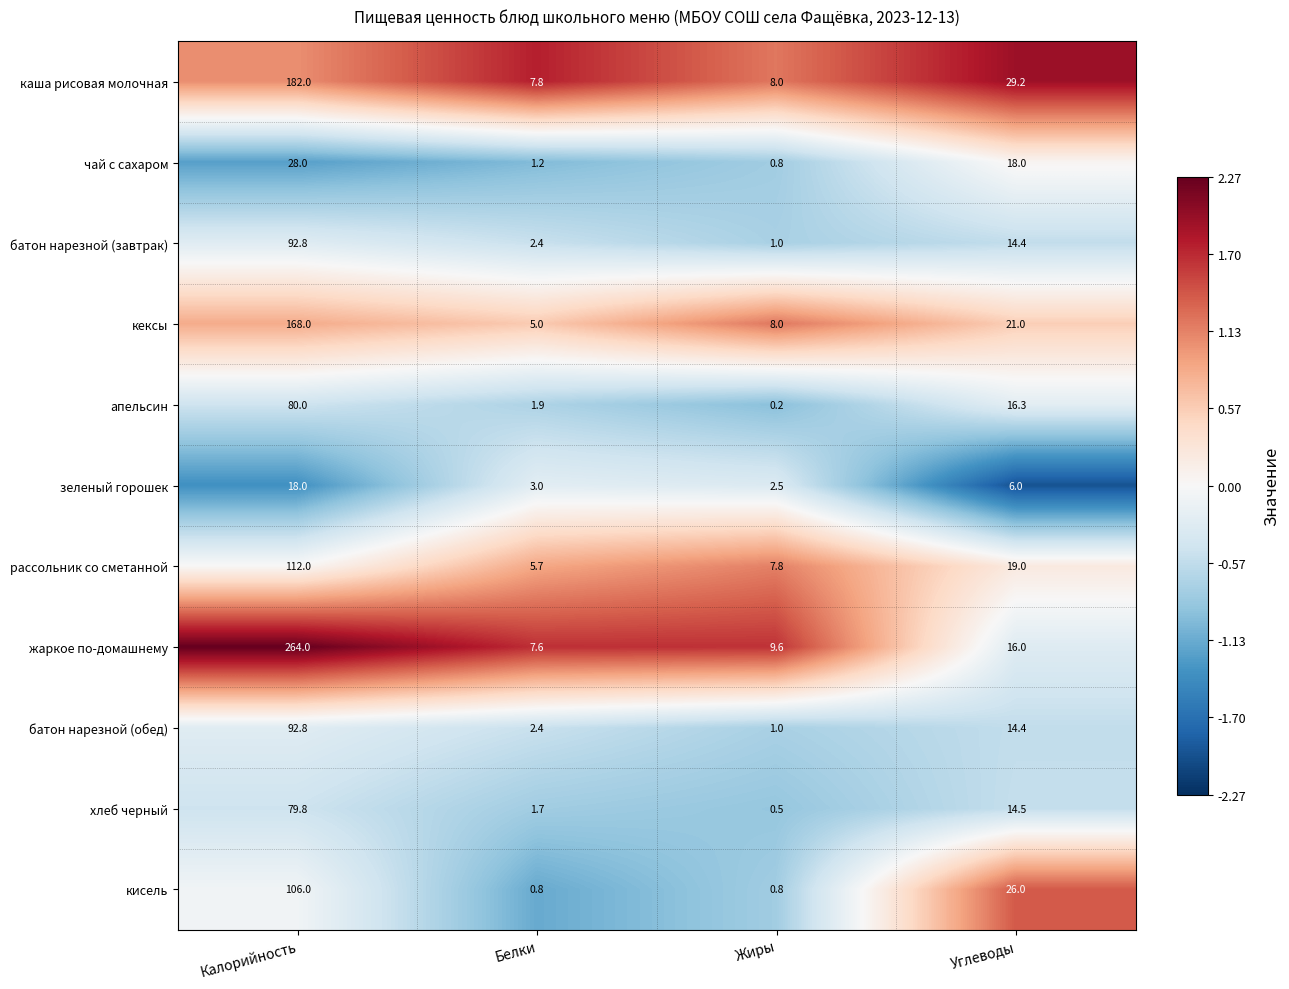

At which label is кисель closest to 53?

Углеводы